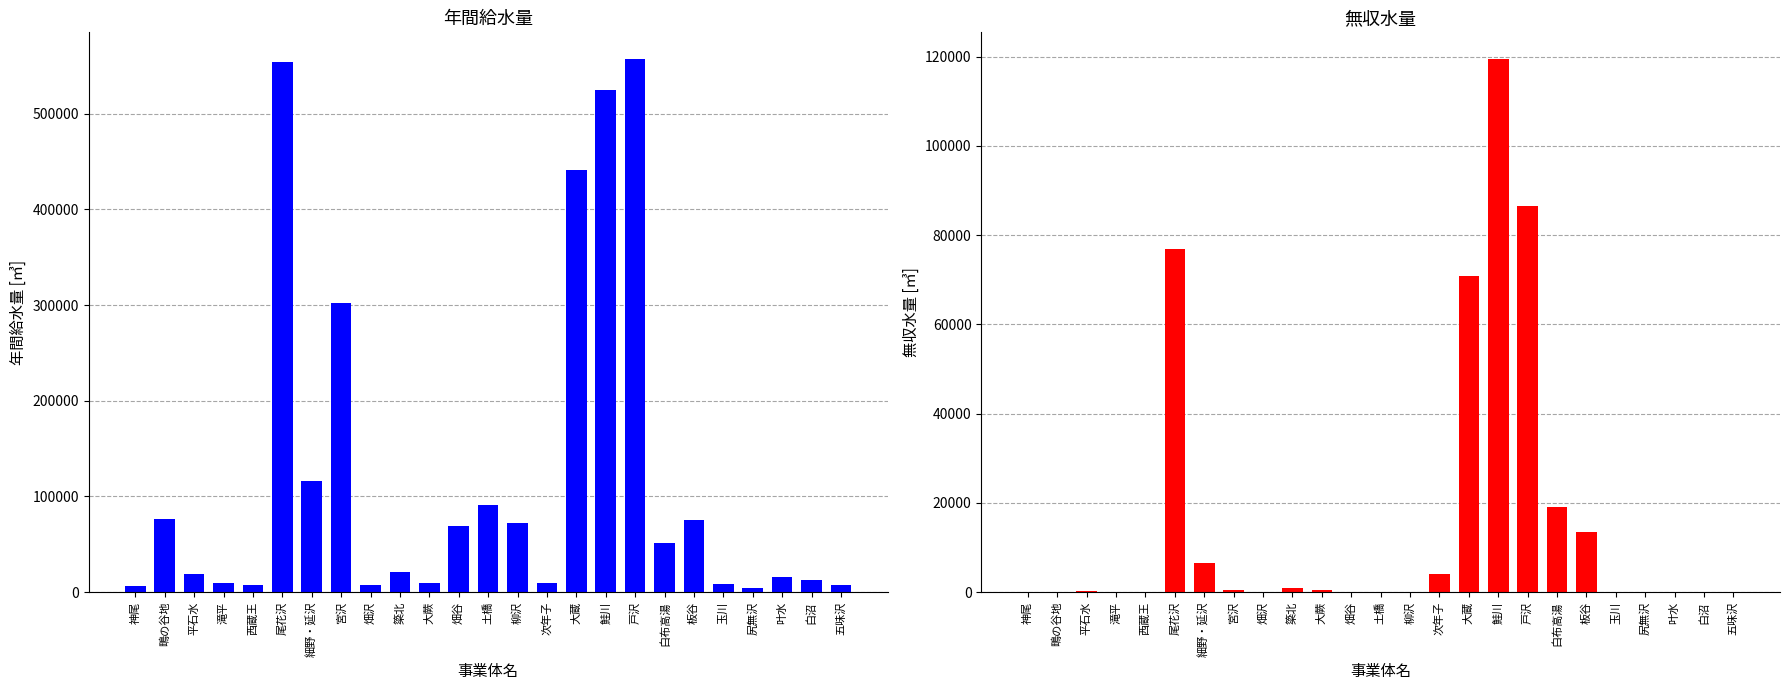

Which series has the largest total across all categories?

年間給水量